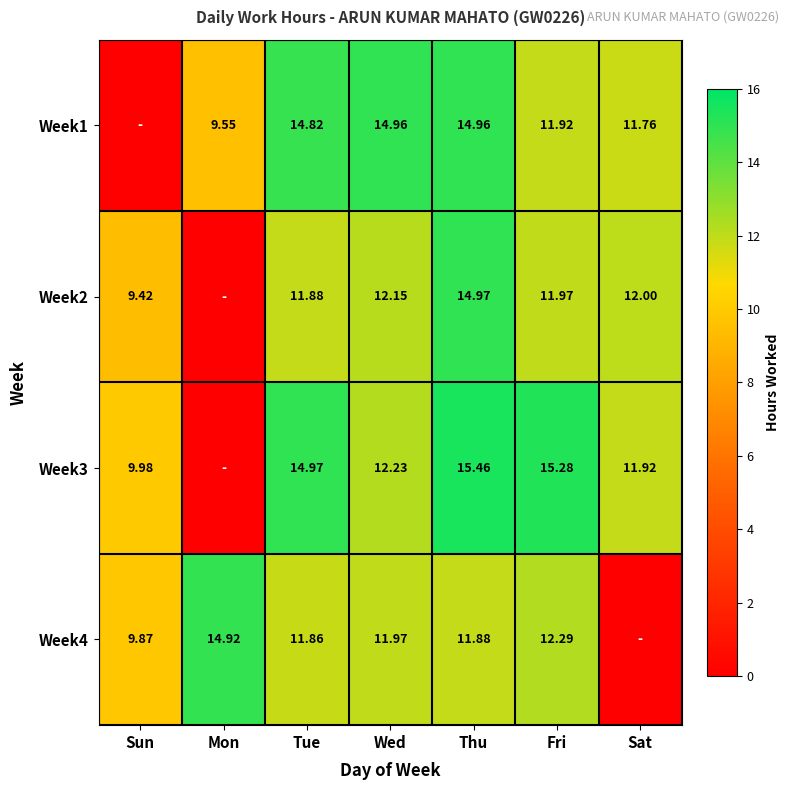

Is the value of Week1 at Tue greater than the value of Week3 at Wed?

Yes